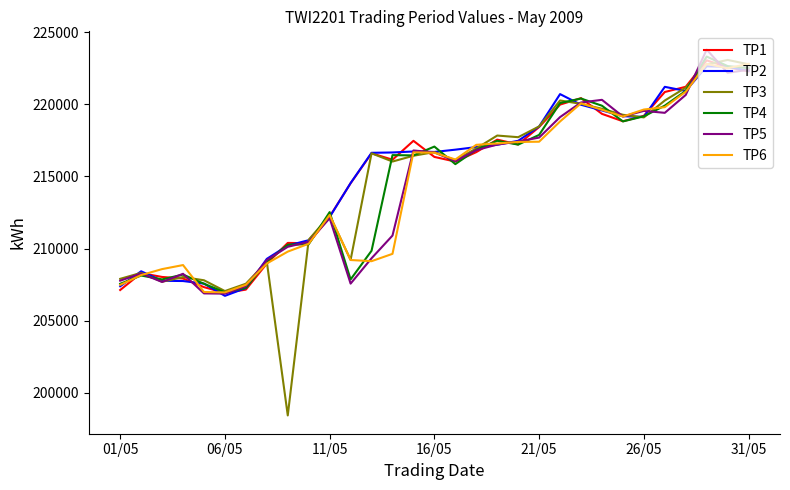

Which series ends up on top after the final intersection of TP3 and TP5?

TP3